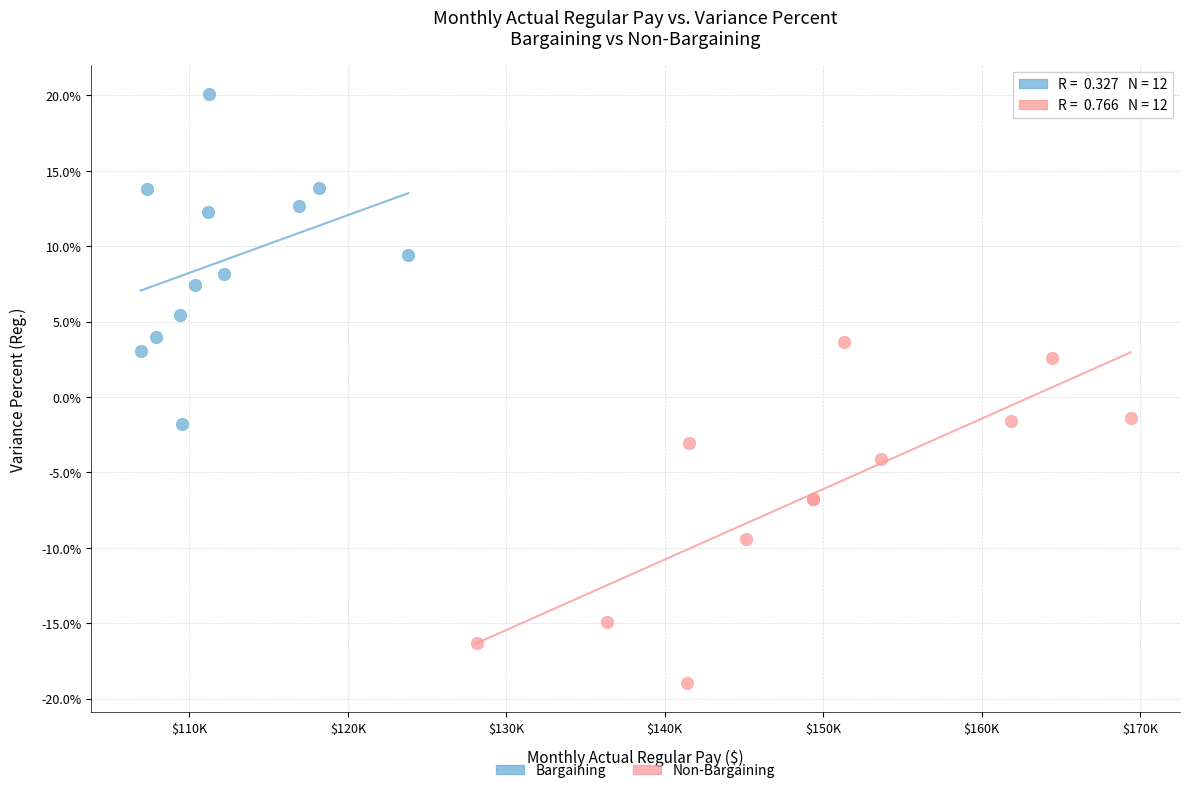

Which series contains the lowest Y value?

Non-Bargaining